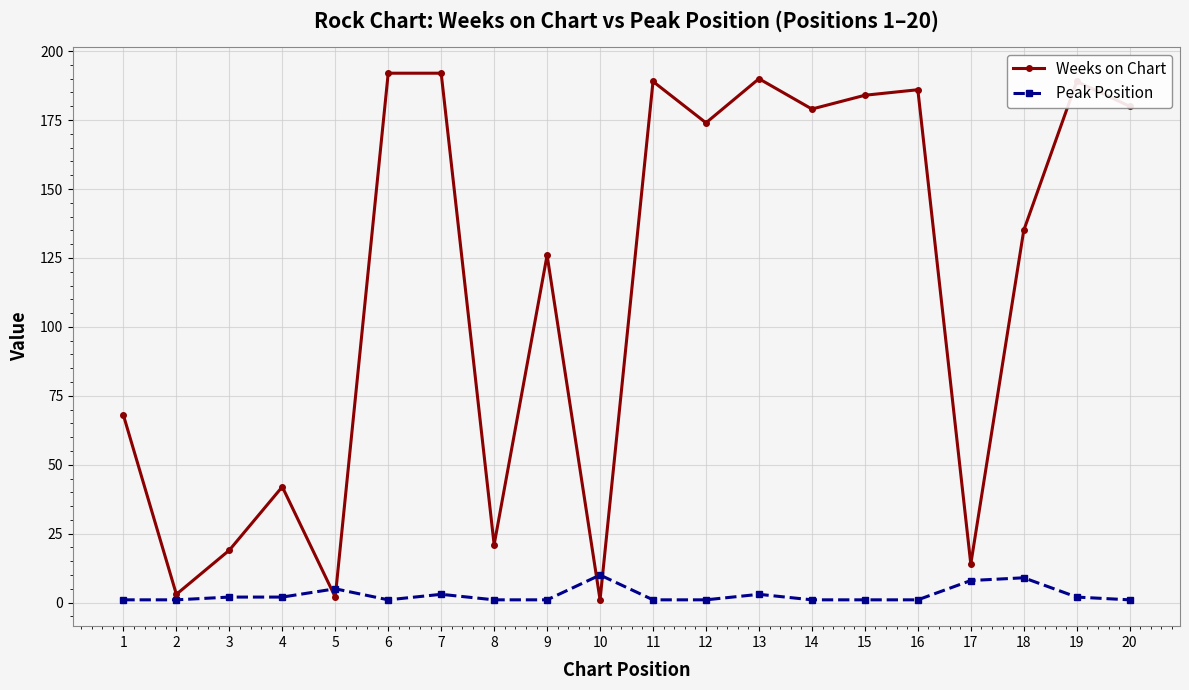

What is the difference between the highest and lowest values at 1?

67